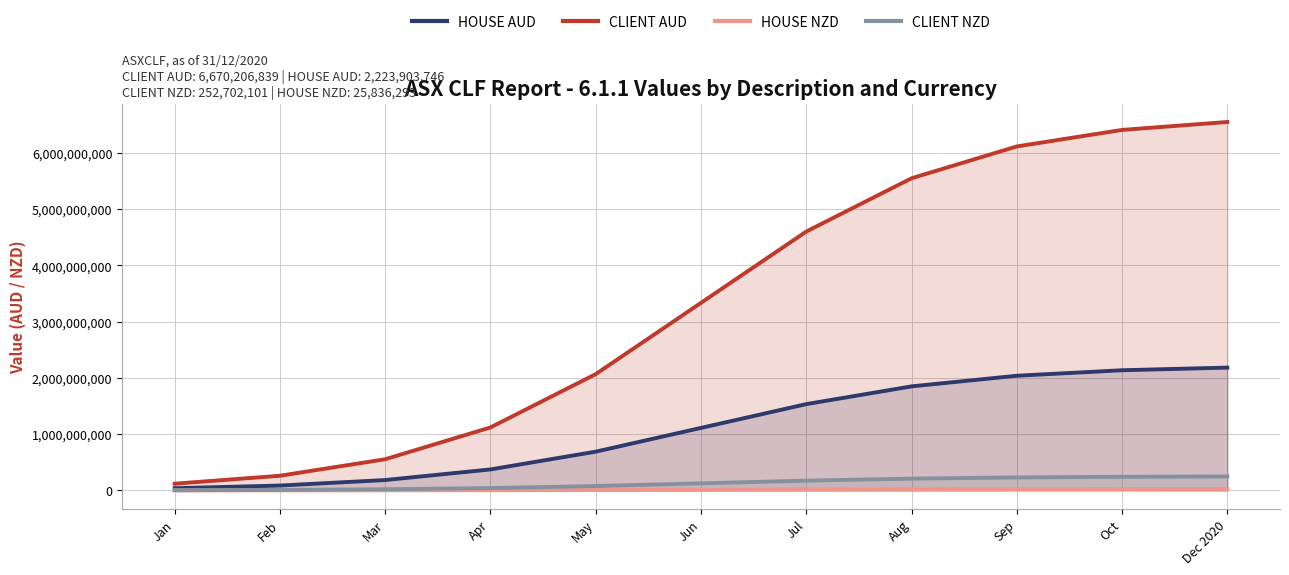

How many distinct data groups are displayed?

4